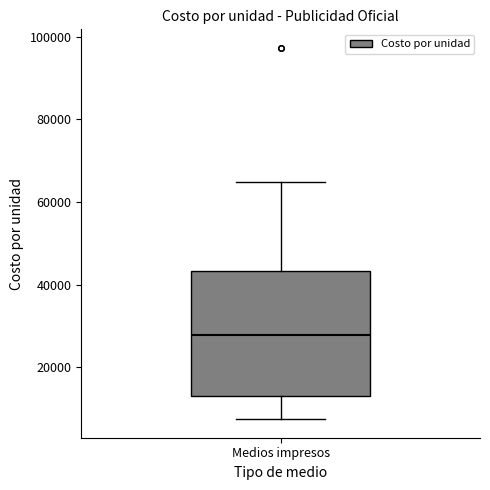

Transcribe this box plot: give where the median line is, the range the box spans, and where the two whiskers end, as read against the y-axis. The values are not printed on the chart, so give them approximately, as read against the axis.

median 28000, box 12000 to 44000, whiskers 8000 to 64000